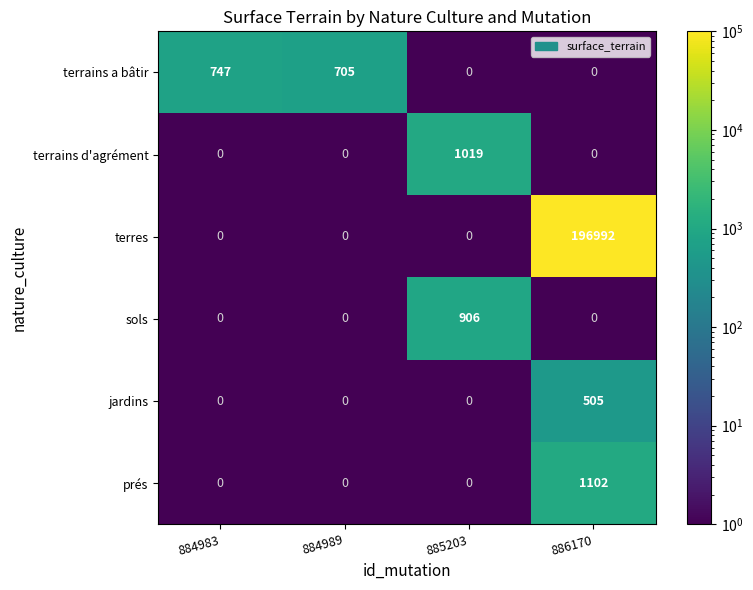

What is the difference between the highest and lowest values at 885203?

1019